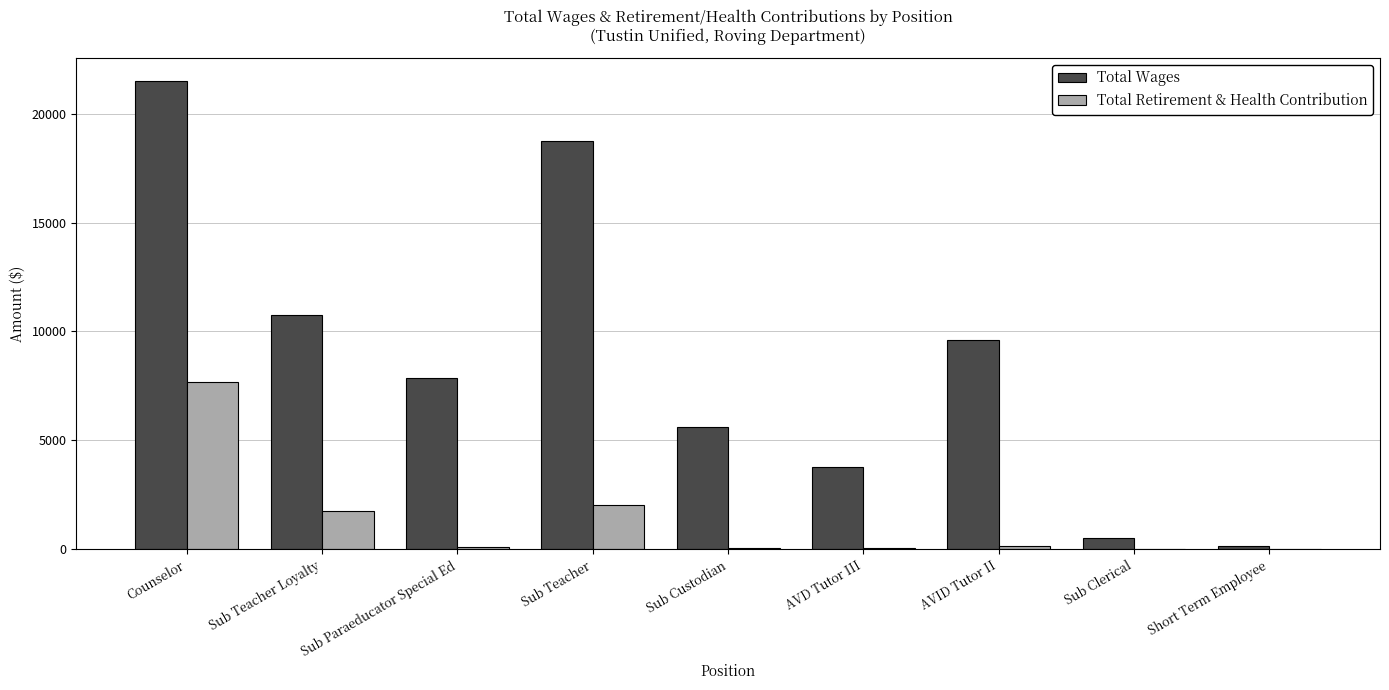

Which series changed the most between AVD Tutor III and AVID Tutor II?

Total Wages